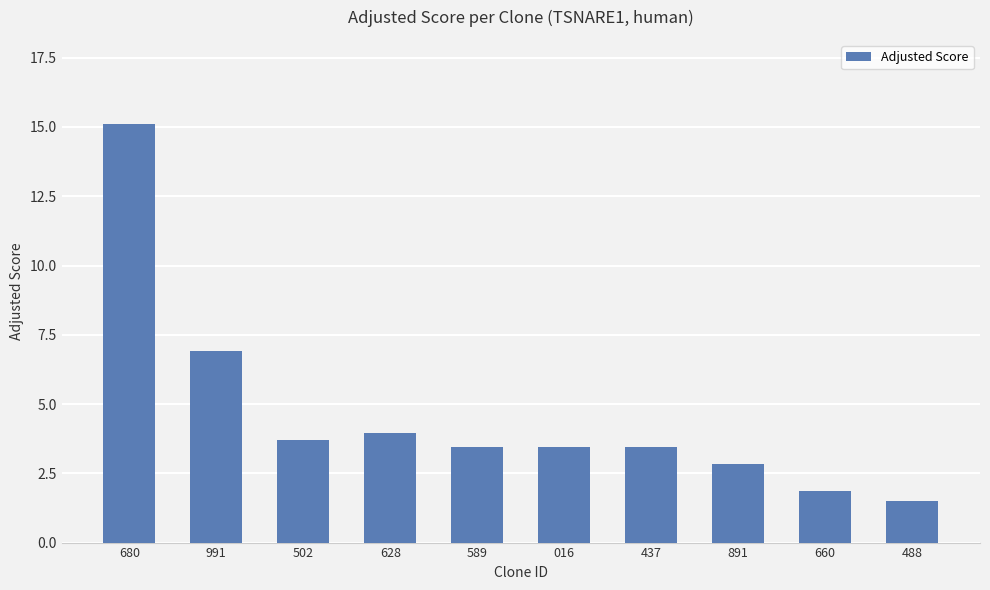

Which label corresponds to the largest value in the chart?

680